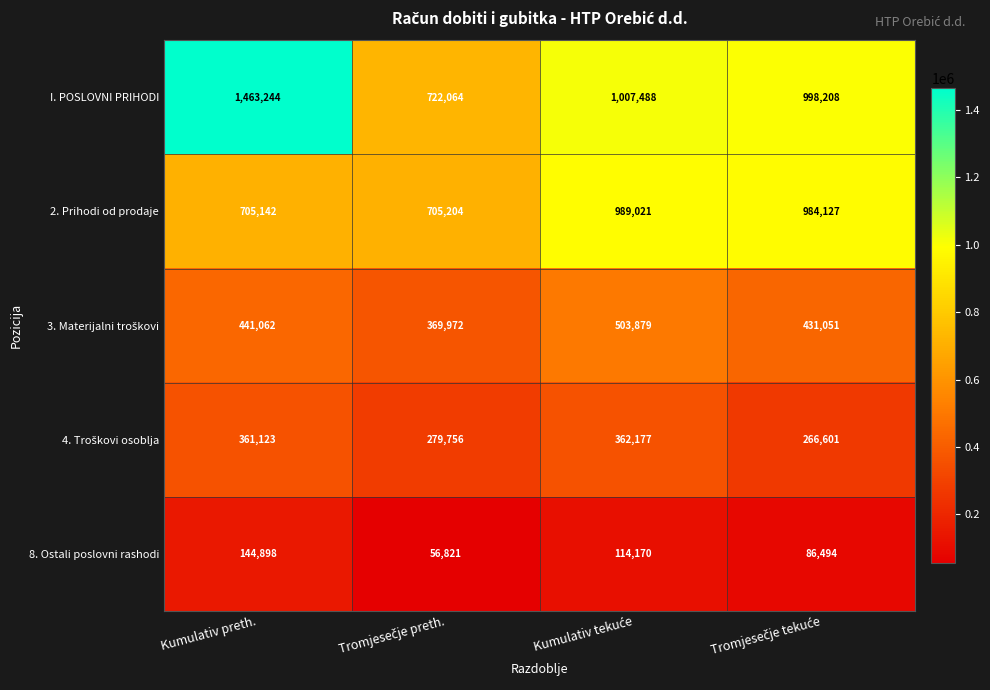

What is the difference between the second highest and minimum values in the 2. Prihodi od prodaje series?

278985